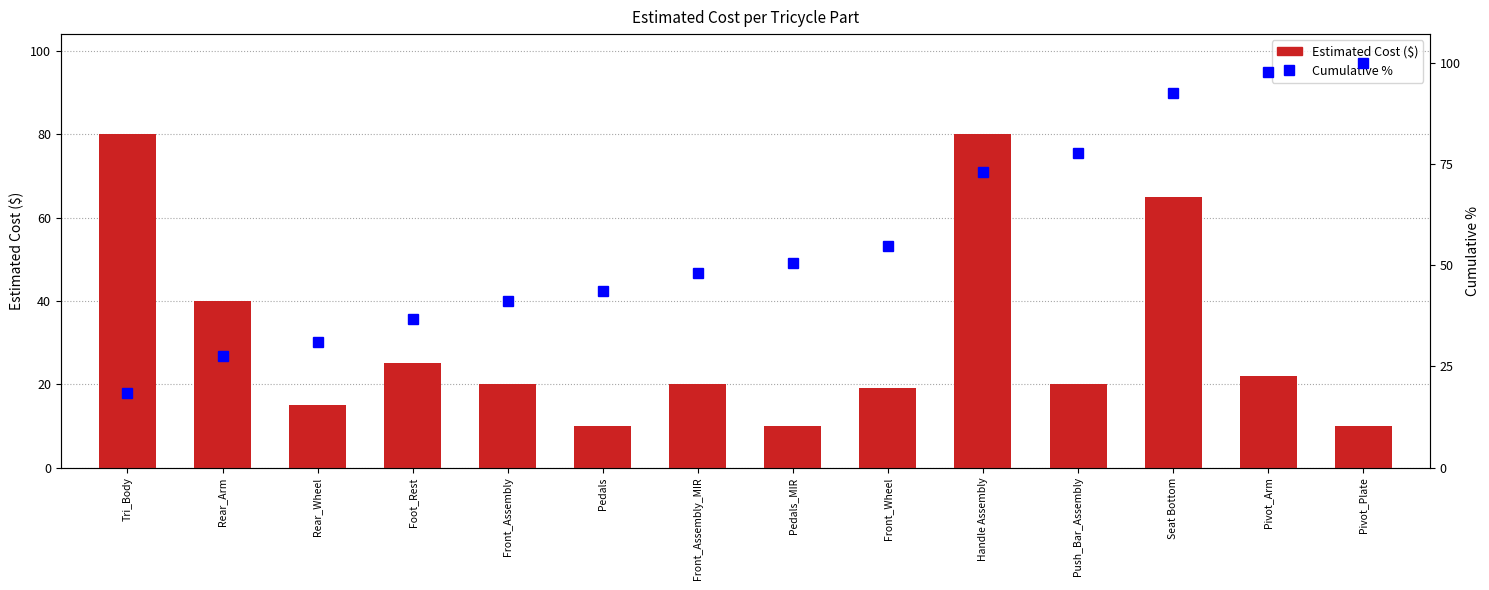

Are the bars horizontal?

No